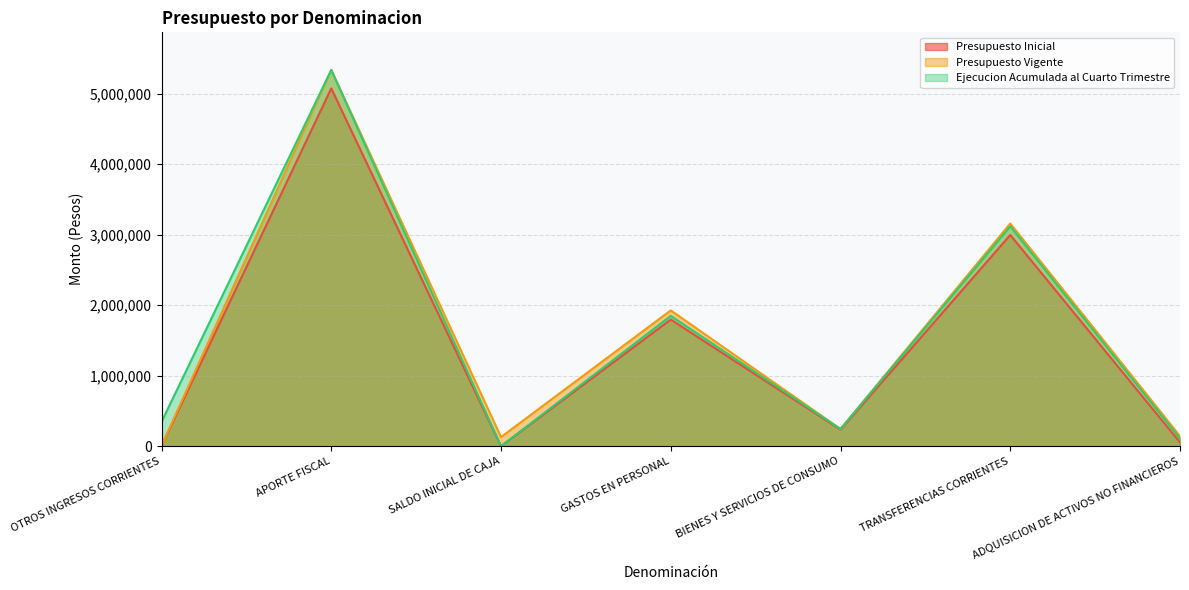

Reading left to right, list all the values displayed in this chart.

Presupuesto Inicial: OTROS INGRESOS CORRIENTES=5430	APORTE FISCAL=5074116	SALDO INICIAL DE CAJA=0	GASTOS EN PERSONAL=1796570	BIENES Y SERVICIOS DE CONSUMO=233885	TRANSFERENCIAS CORRIENTES=2995190	ADQUISICION DE ACTIVOS NO FINANCIEROS=53901
Presupuesto Vigente: OTROS INGRESOS CORRIENTES=5430	APORTE FISCAL=5335579	SALDO INICIAL DE CAJA=129577	GASTOS EN PERSONAL=1926147	BIENES Y SERVICIOS DE CONSUMO=243885	TRANSFERENCIAS CORRIENTES=3158190	ADQUISICION DE ACTIVOS NO FINANCIEROS=142364
Ejecucion Acumulada al Cuarto Trimestre: OTROS INGRESOS CORRIENTES=344326	APORTE FISCAL=5335579	SALDO INICIAL DE CAJA=0	GASTOS EN PERSONAL=1848773	BIENES Y SERVICIOS DE CONSUMO=243517	TRANSFERENCIAS CORRIENTES=3118648	ADQUISICION DE ACTIVOS NO FINANCIEROS=107398